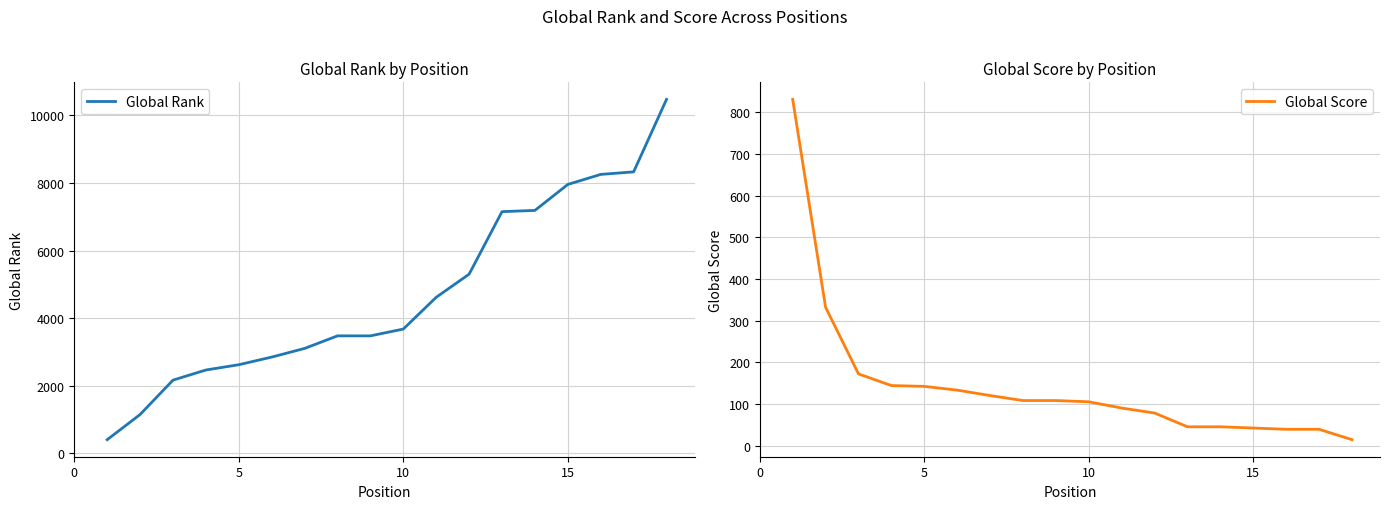

Reading left to right, extract all data points from this chart.

Global Rank: 408	1153	2170	2470	2626	2852	3108	3480	3480	3681	4621	5305	7154	7191	7959	8256	8331	10476
Global Score: 831	332	172	144	142	133	120	108	108	105	90	78	45	45	42	39	39	14